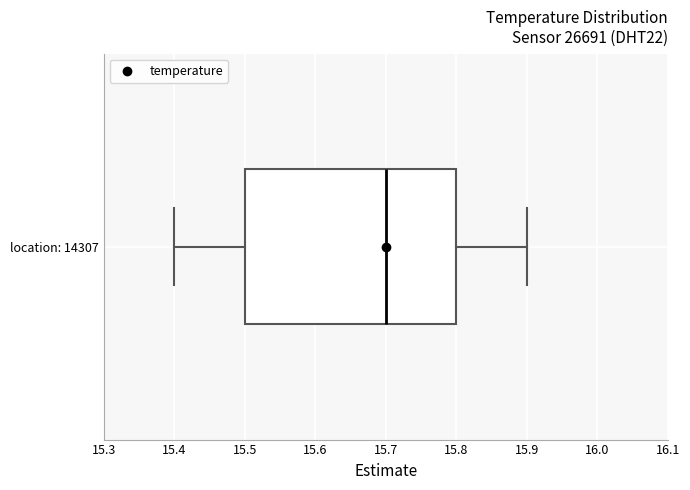

Transcribe this box plot: give where the median line is, the range the box spans, and where the two whiskers end, as read against the x-axis. The values are not printed on the chart, so give them approximately, as read against the axis.

median 15.7, box 15.5 to 15.8, whiskers 15.4 to 15.9